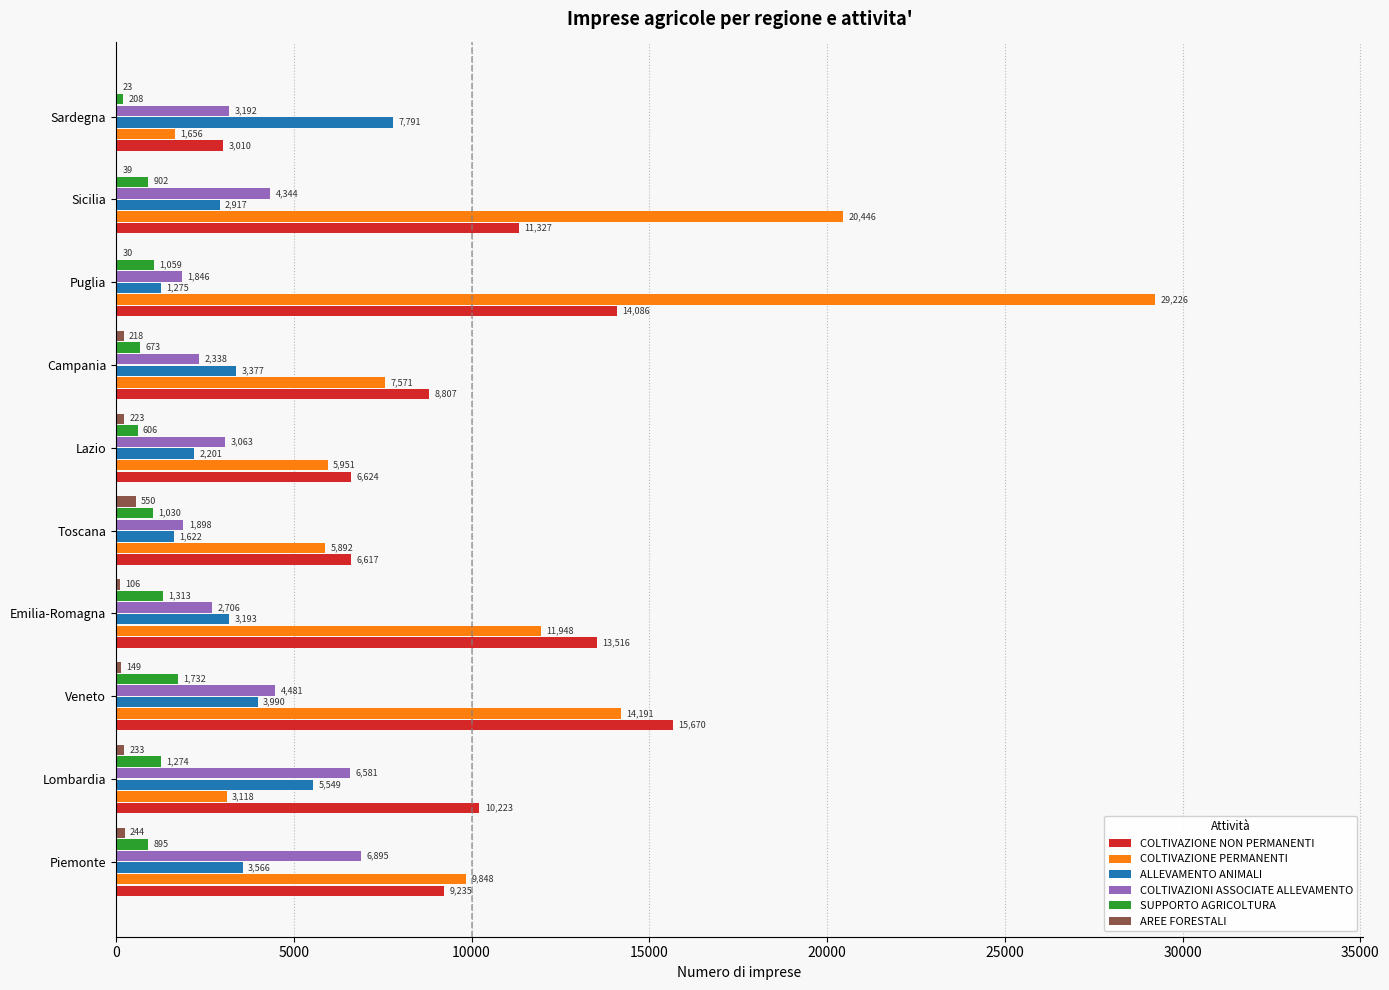

Which label corresponds to the largest value in the chart?

Puglia